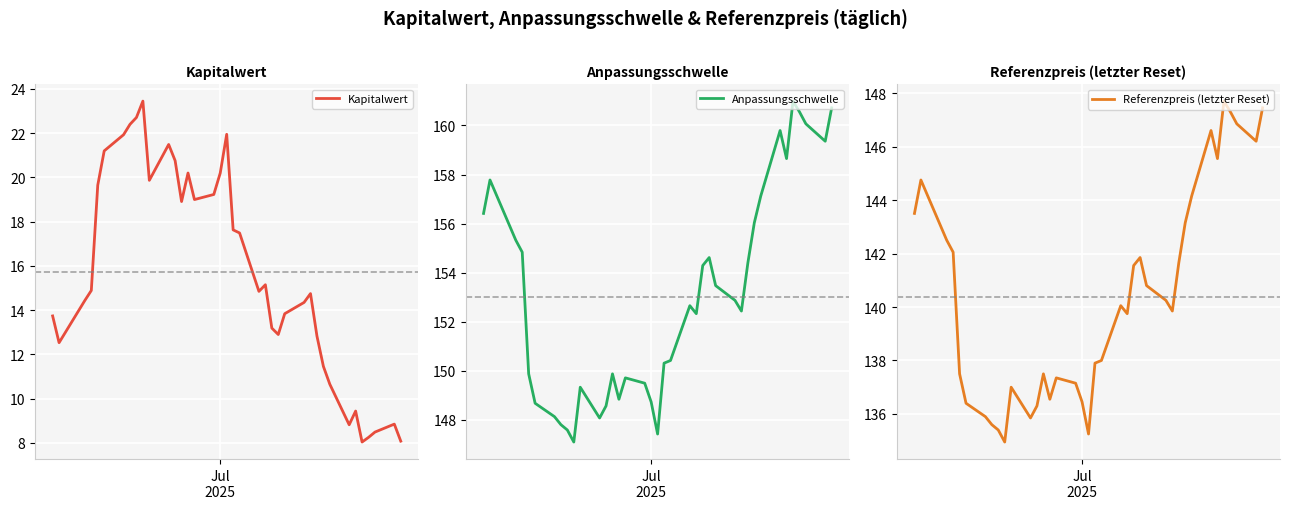

Reading left to right, what are all the values shown in this chart?

Kapitalwert: 13.7	12.5	14.4	14.9	19.6	21.2	21.9	22.4	22.7	23.4	19.9	21.5	20.8	18.9	20.2	19.0	19.2	20.2	21.9	17.6	17.5	14.8	15.2	13.2	12.9	13.8	14.3	14.8	12.8	11.5	10.7	8.8	9.4	8.0	8.2	8.5	8.8	8.1
Anpassungsschwelle: 156.4	157.8	155.3	154.8	149.9	148.7	148.1	147.8	147.6	147.1	149.3	148.1	148.6	149.9	148.8	149.7	149.5	148.7	147.4	150.3	150.4	152.7	152.3	154.3	154.6	153.5	152.9	152.4	154.4	156.0	157.1	159.8	158.7	161.0	160.6	160.1	159.4	160.7
Referenzpreis (letzter Reset): 143.5	144.8	142.5	142.1	137.5	136.4	135.9	135.6	135.4	134.9	137.0	135.8	136.3	137.5	136.6	137.3	137.2	136.4	135.2	137.9	138.0	140.1	139.8	141.6	141.8	140.8	140.2	139.8	141.7	143.2	144.2	146.6	145.6	147.7	147.3	146.8	146.2	147.4